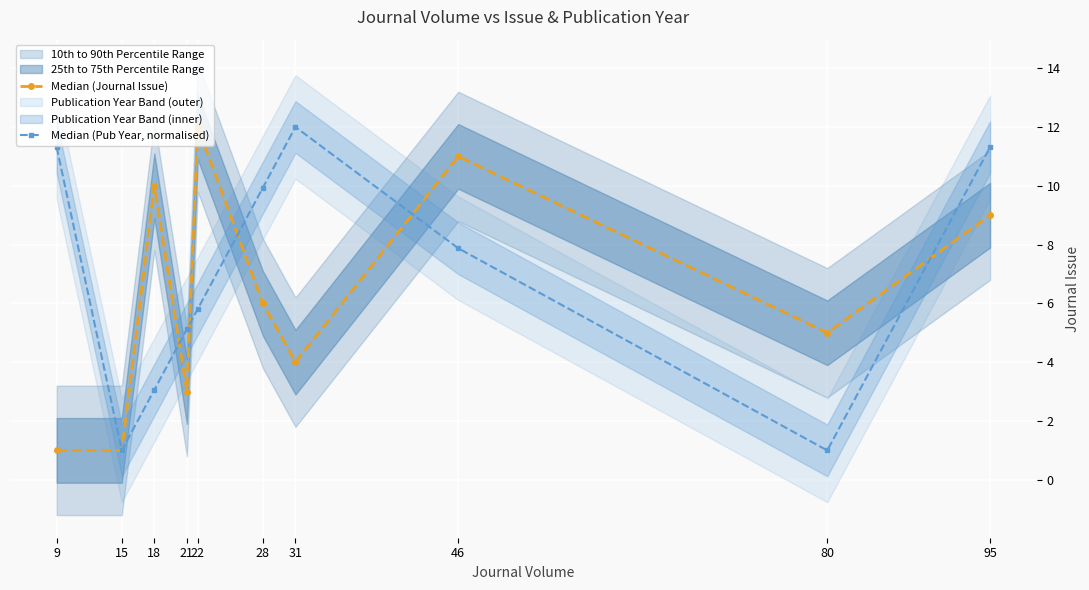

Reading left to right, what are all the values shown in this chart?

Median (Journal Issue): 1.0	1.0	10.0	3.0	12.0	6.0	4.0	11.0	5.0	9.0
Median (Pub Year, normalised): 11.3	1.0	3.1	5.1	5.8	9.9	12.0	7.9	1.0	11.3